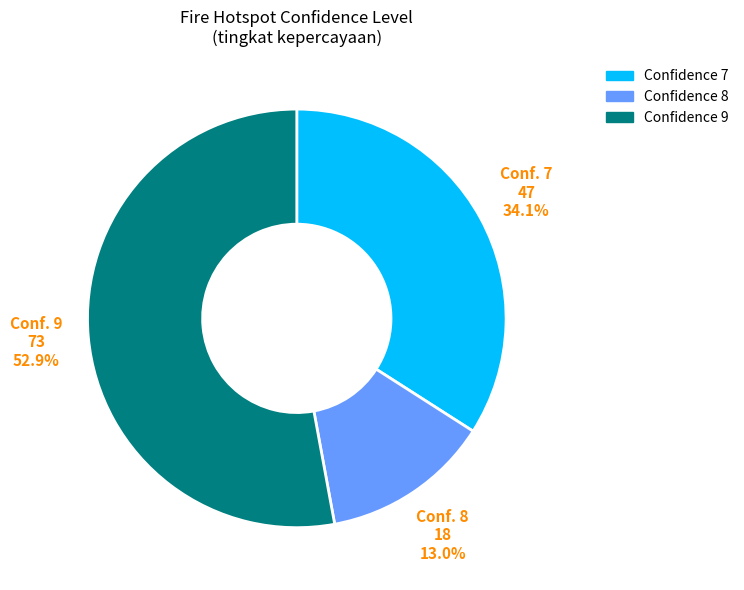

How much of the chart is everything except Confidence 8?

87.0%